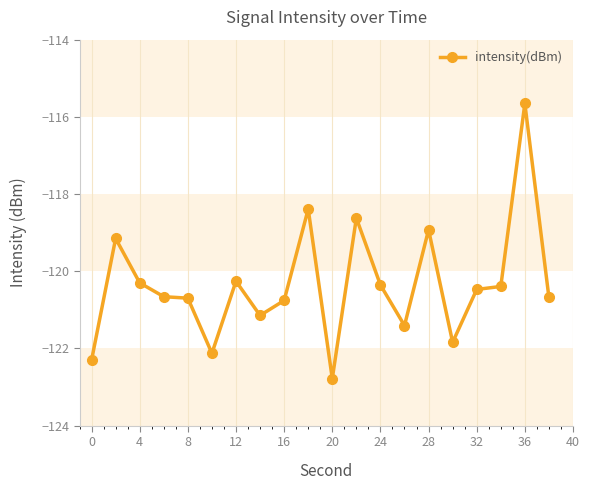

How many lines are shown in the chart?

1